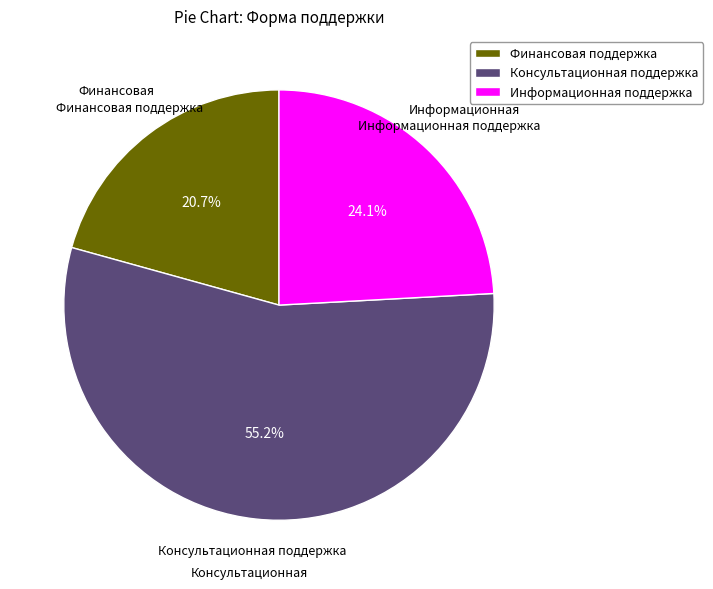

To the nearest percent, what portion does Консультационная поддержка represent?

55%